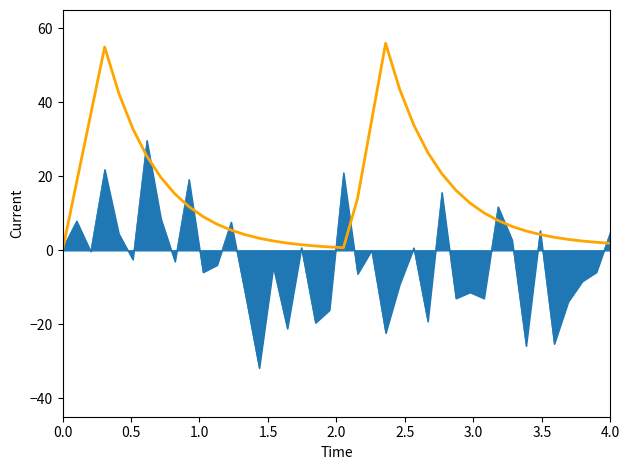

What is the greatest value displayed?

56.0